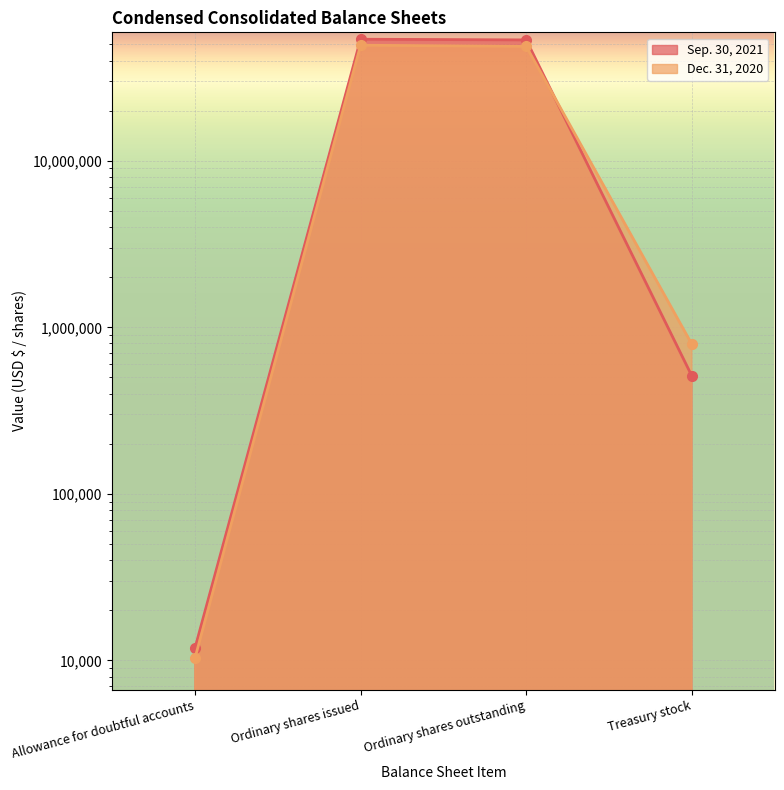

At which label does Sep. 30, 2021 reach its peak?

Ordinary shares issued